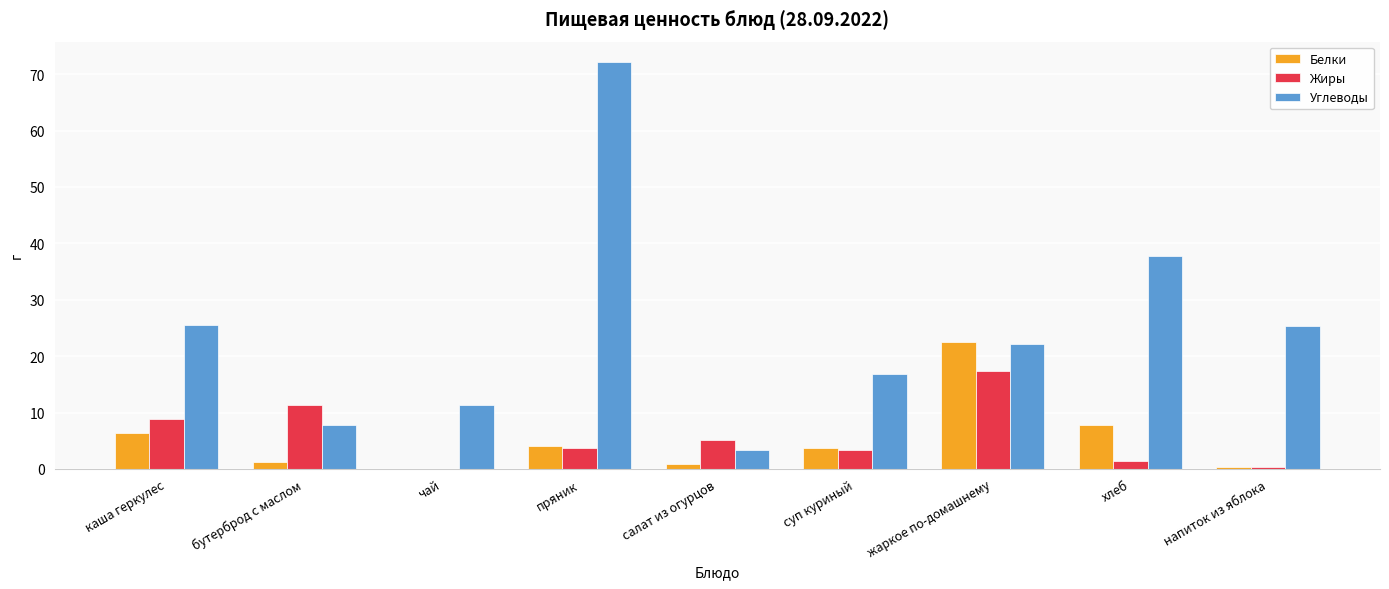

The Жиры series shows 16.7 at бутерброд с маслом. True or false?

False